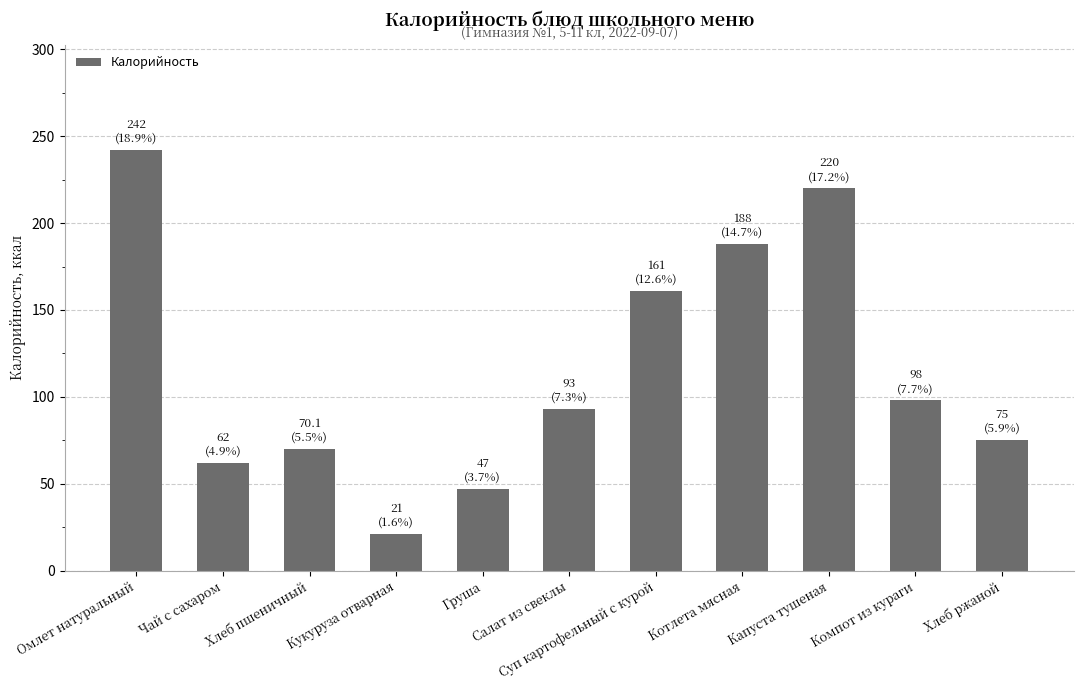

What is the change in value from Чай с сахаром to Суп картофельный с курой?

+99.0